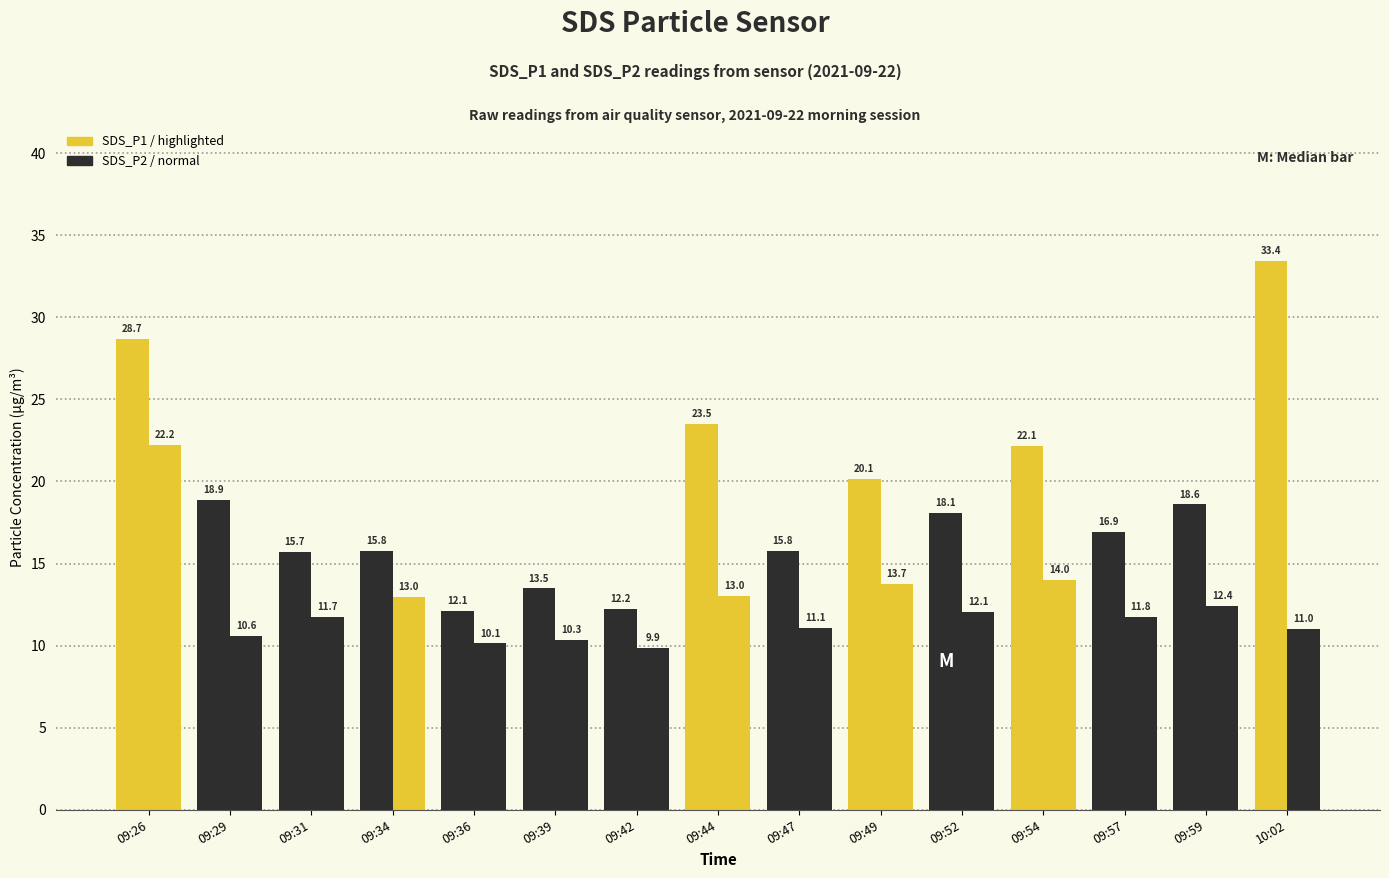

Rank the categories by SDS_P1 value from lowest to highest.

09:36, 09:42, 09:39, 09:31, 09:47, 09:34, 09:57, 09:52, 09:59, 09:29, 09:49, 09:54, 09:44, 09:26, 10:02